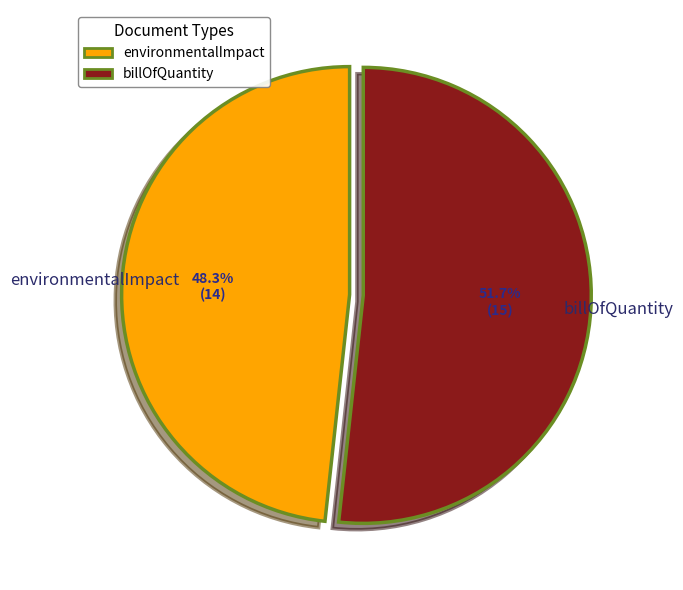

To the nearest percent, what is the average slice percentage?

50%